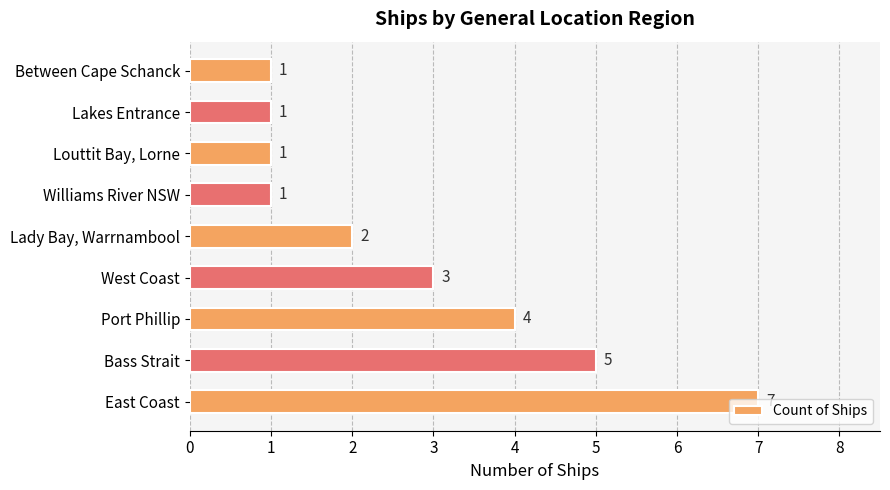

What is the sum of all values?

25